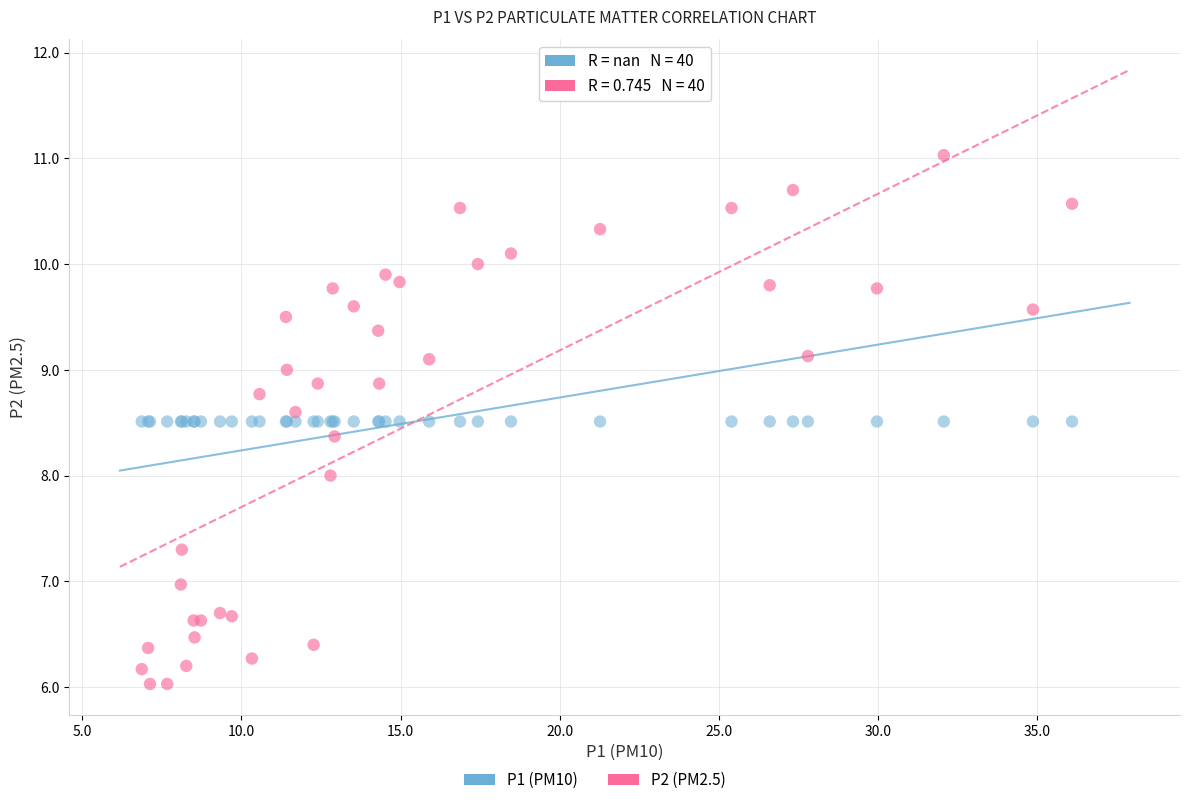

Which series contains the lowest Y value?

P2 (PM2.5)